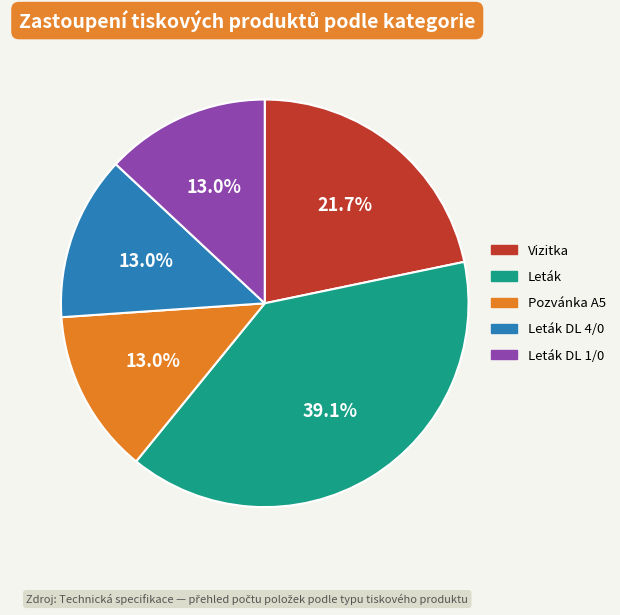

Is it true that Leták DL 1/0 is 20% of the pie?

False